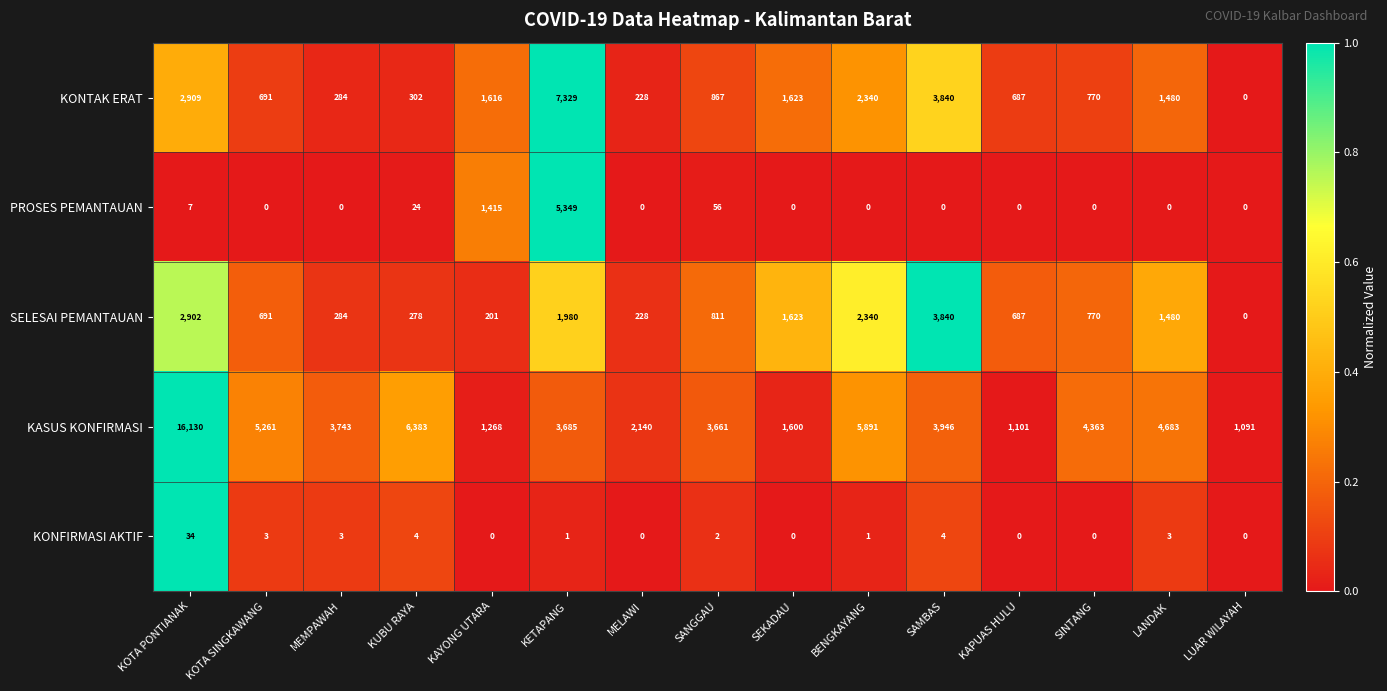

At how many categories does at least one series exceed 0?

15